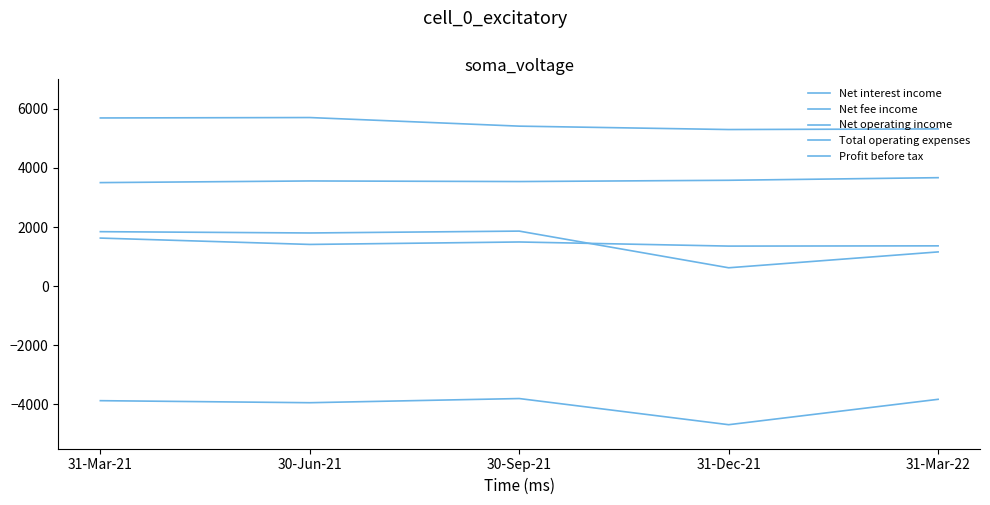

How many lines are shown in the chart?

5